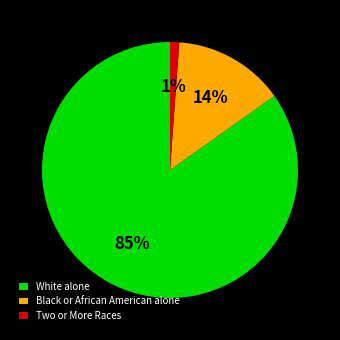

What is the smallest slice in the pie chart?

Two or More Races